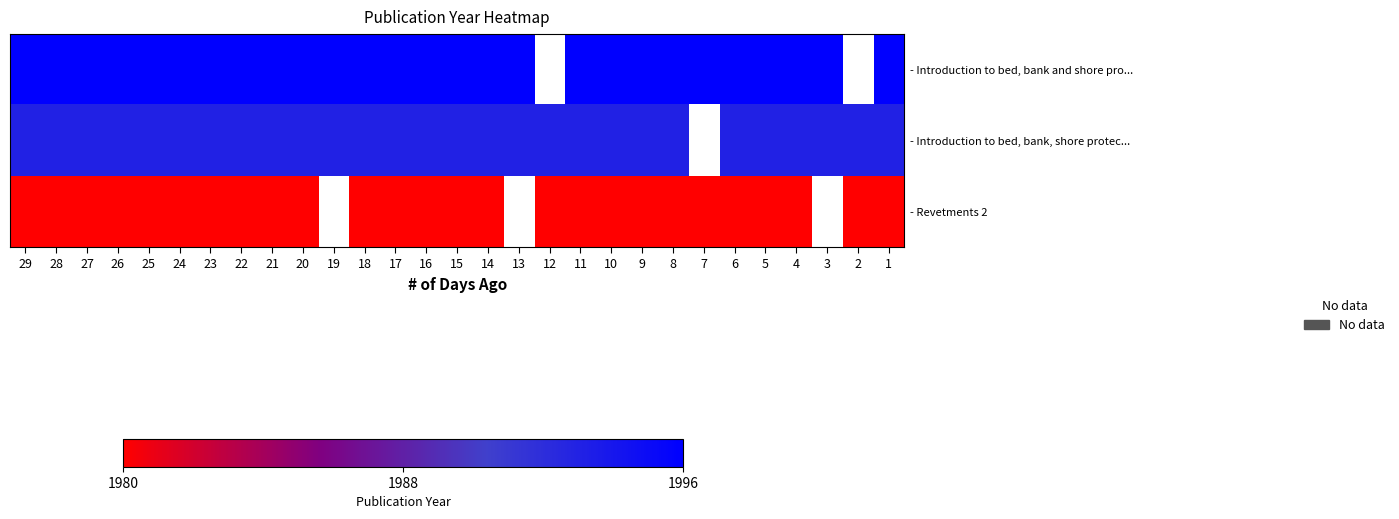

What is the total value across all series at 10?

5969.0